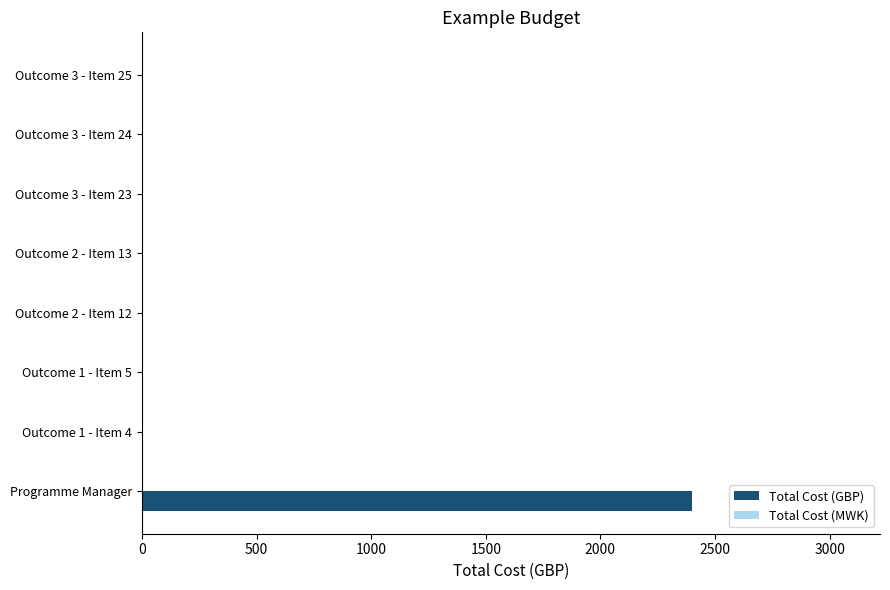

Reading bottom to top, extract all data points from this chart.

Programme Manager=2400	Outcome 1 - Item 4=0	Outcome 1 - Item 5=0	Outcome 2 - Item 12=0	Outcome 2 - Item 13=0	Outcome 3 - Item 23=0	Outcome 3 - Item 24=0	Outcome 3 - Item 25=0